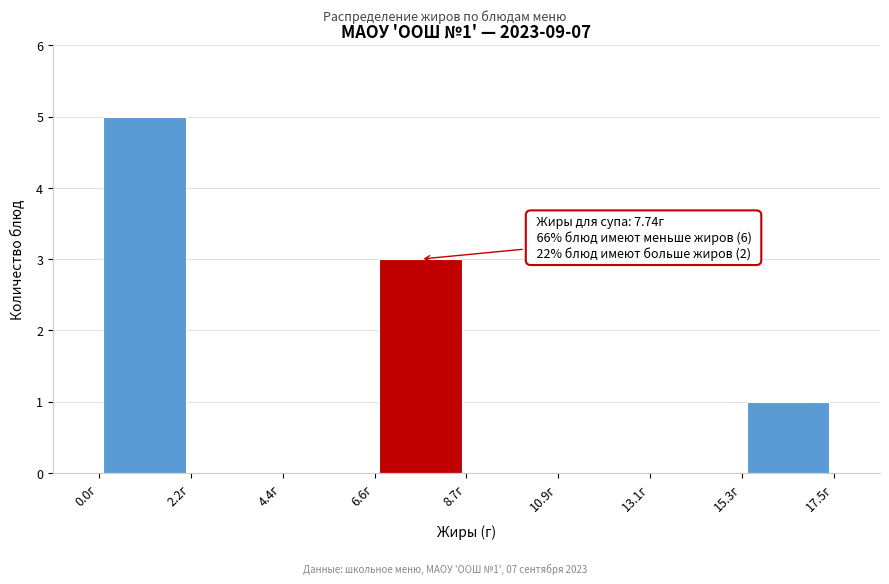

Over which range of the x-axis is the bar tallest?

0.0 to 2.0